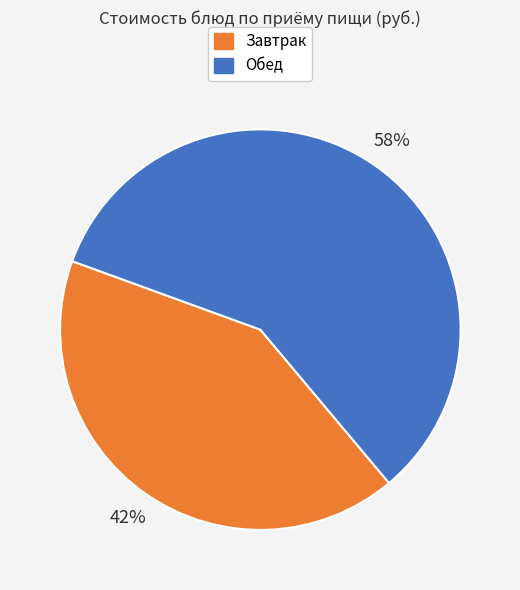

Count the number of slices in the pie.

2